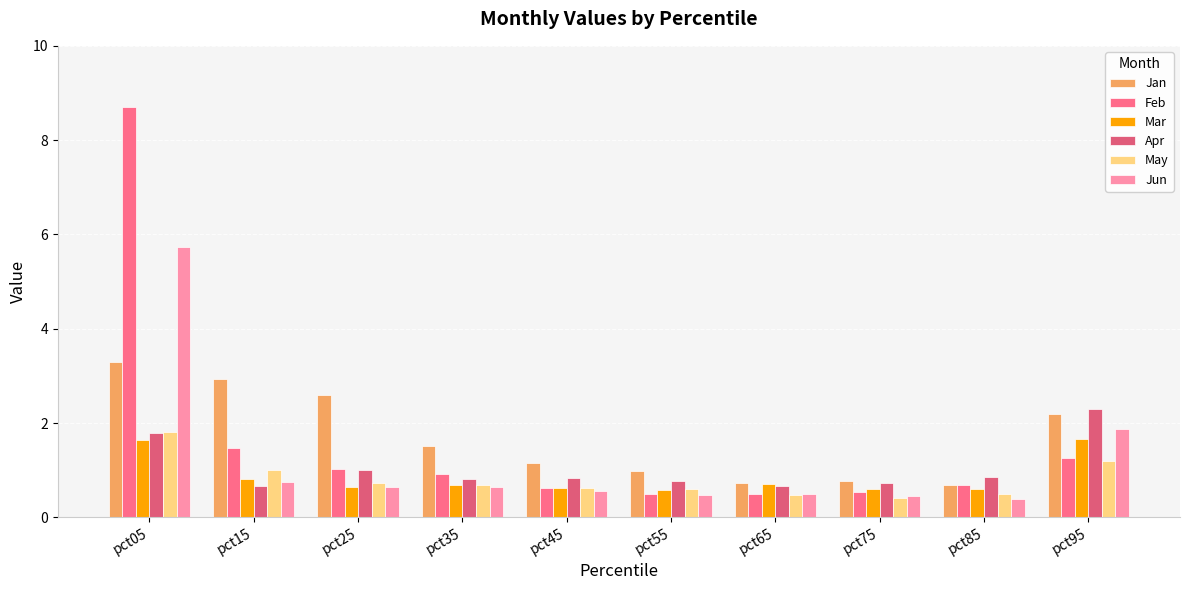

What is the difference between the maximum and minimum values in the May series?

1.4